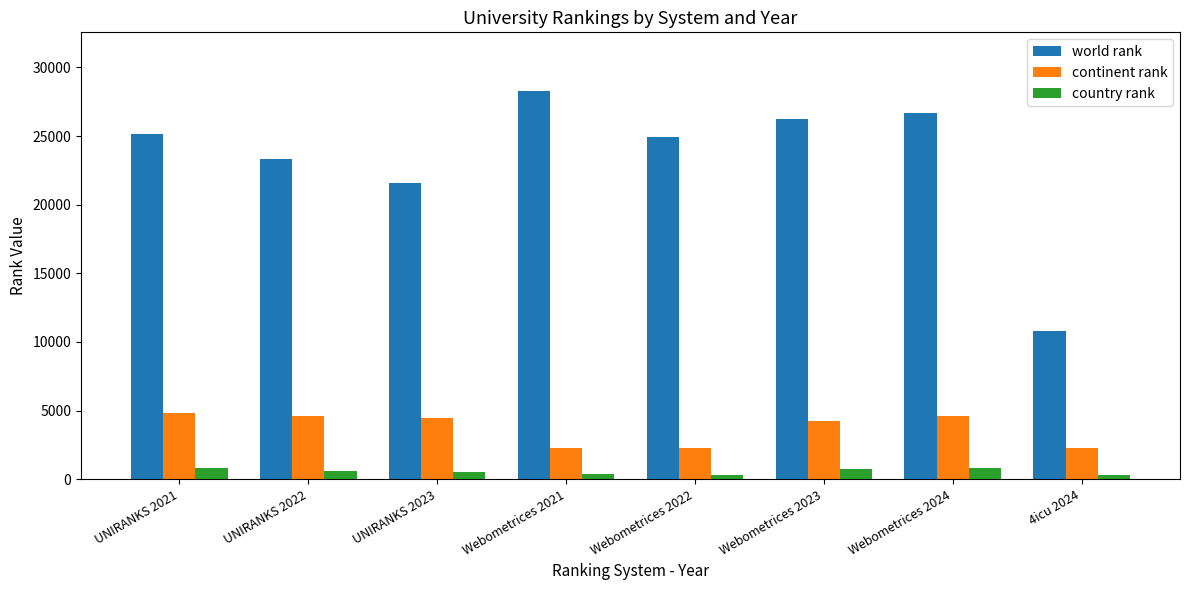

What is the maximum value for continent rank?

4802